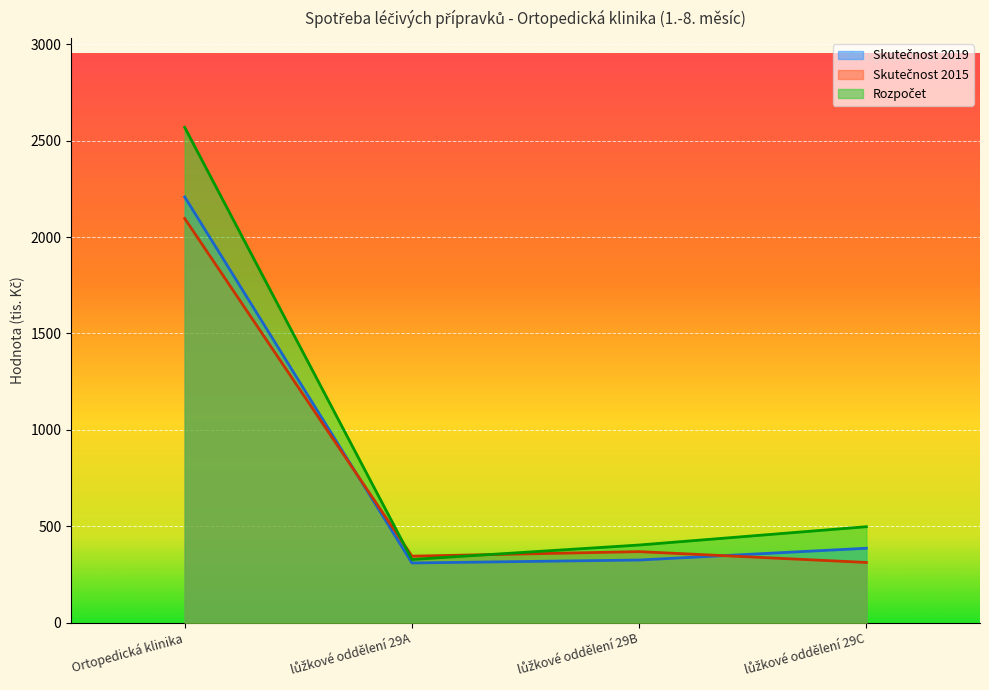

At which category is the sum across all series the highest?

Ortopedická klinika